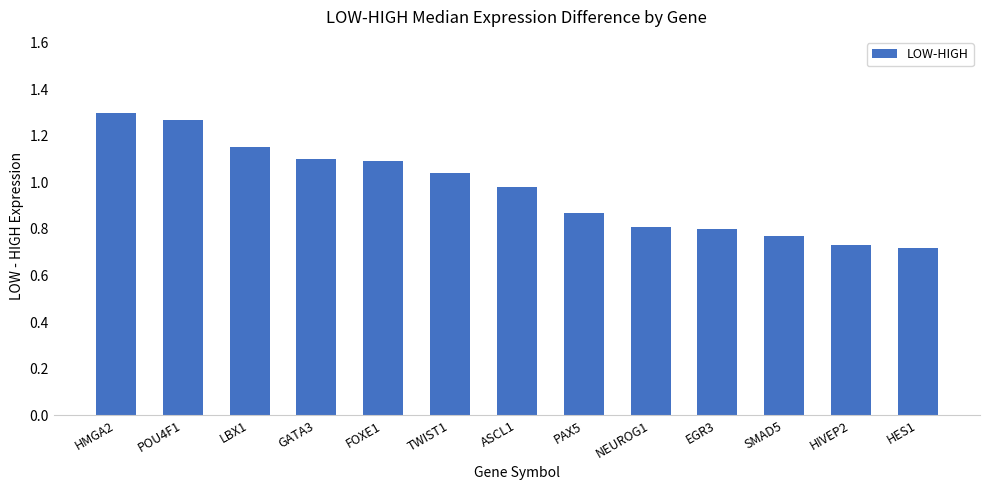

Which category has the highest value across all series?

HMGA2